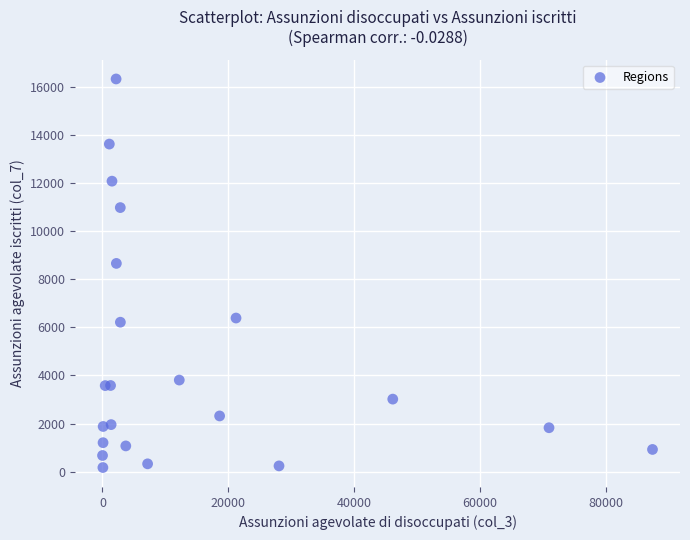

What Y value in the scatter plot is closest to 8244?

8653.4